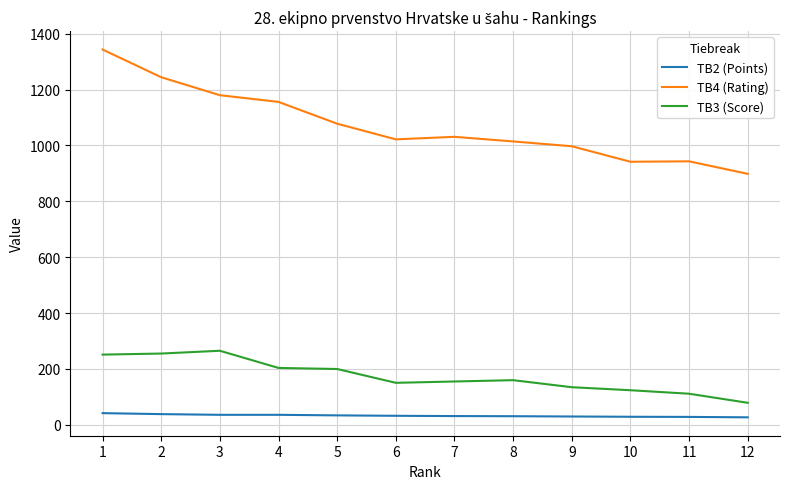

Where does the TB2 (Points) series first go above 32?

1